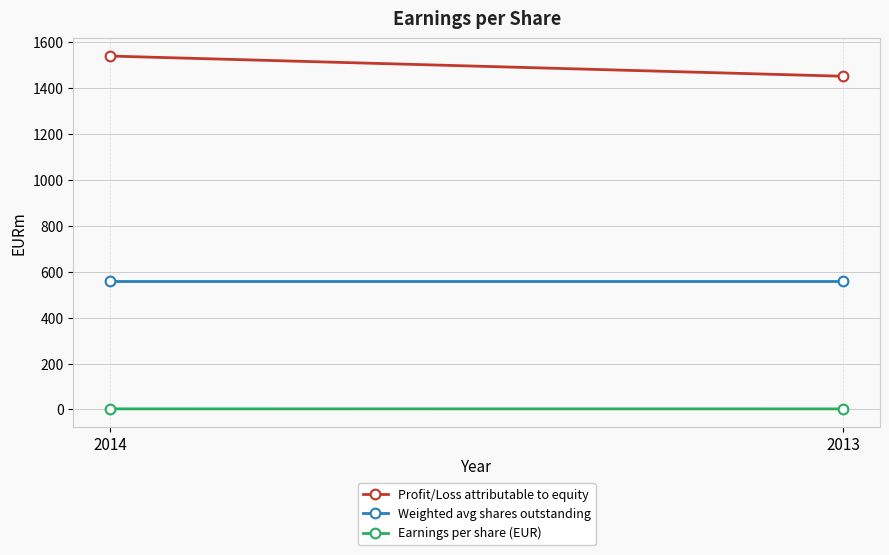

Where does the Profit/Loss attributable to equity series first go above 1539?

2014